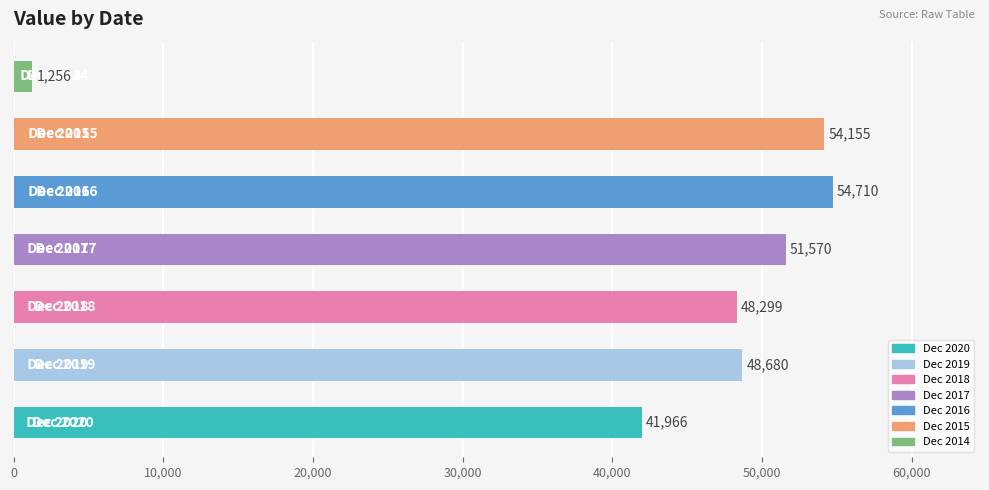

What is the smallest value displayed?

1256